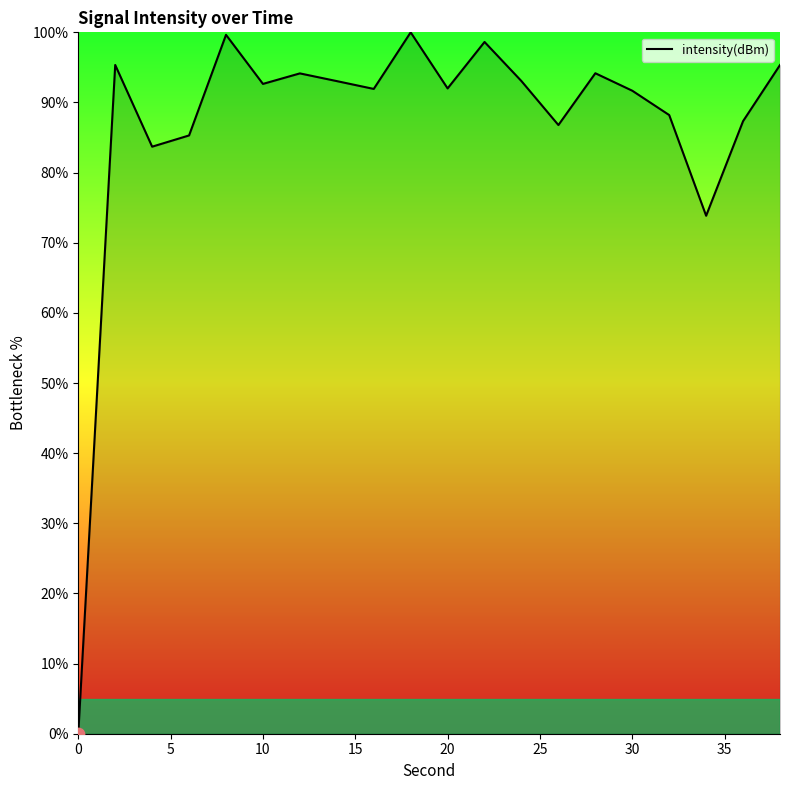

What is the difference between the maximum and minimum values?

100.0